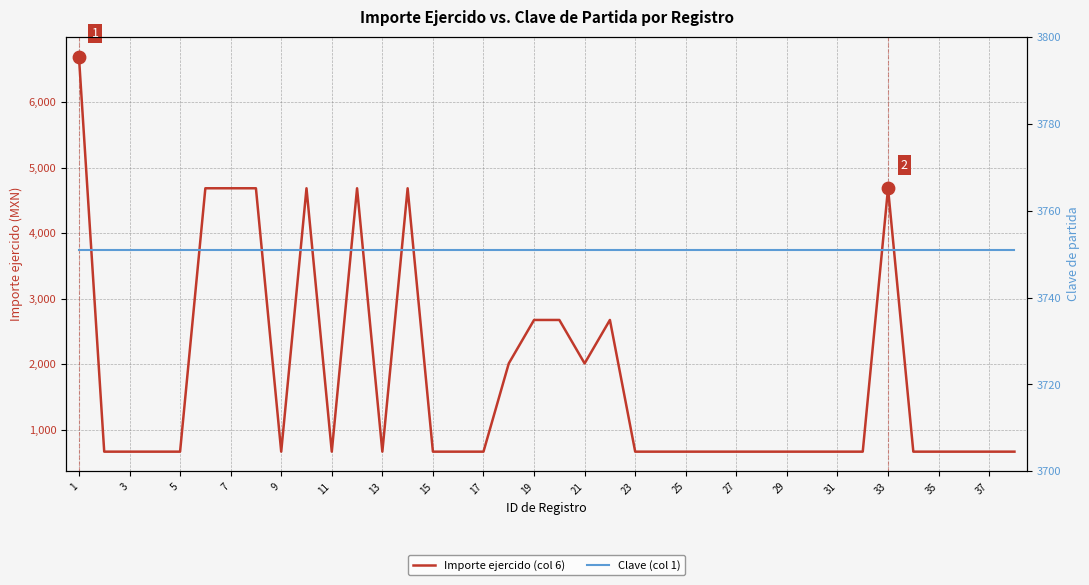

Which series has the largest Y range (max minus min)?

Importe ejercido (col 6)